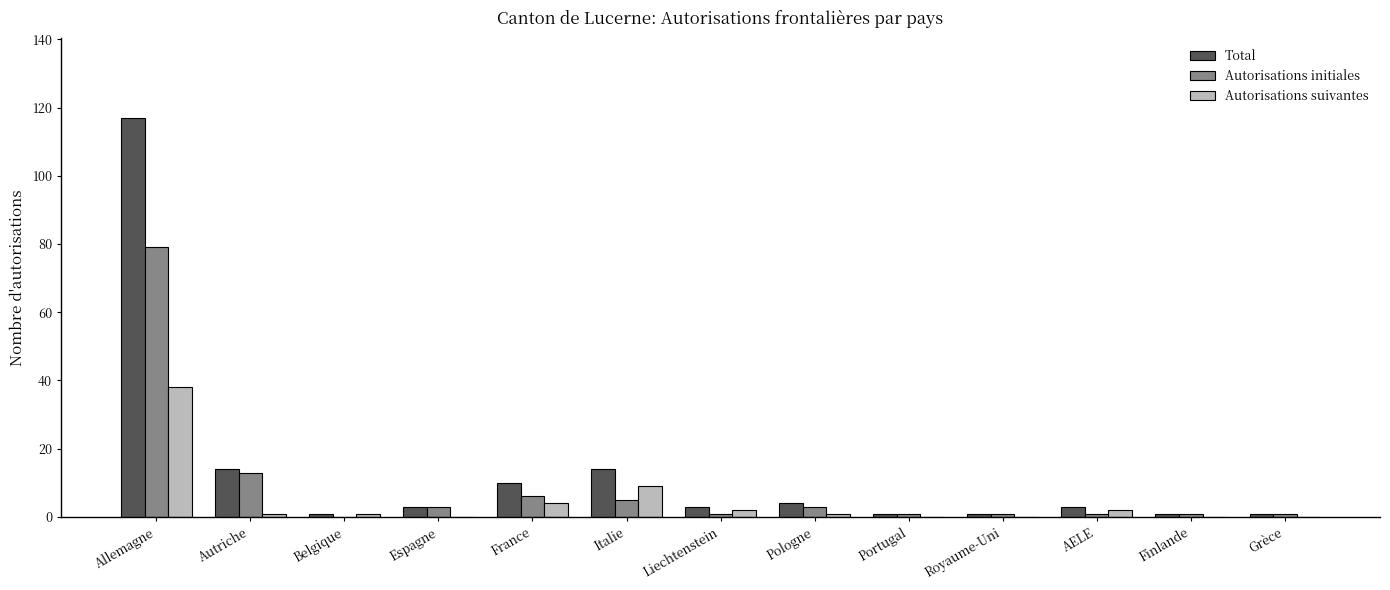

What value does the Total series have at Pologne, to the nearest 5?

5